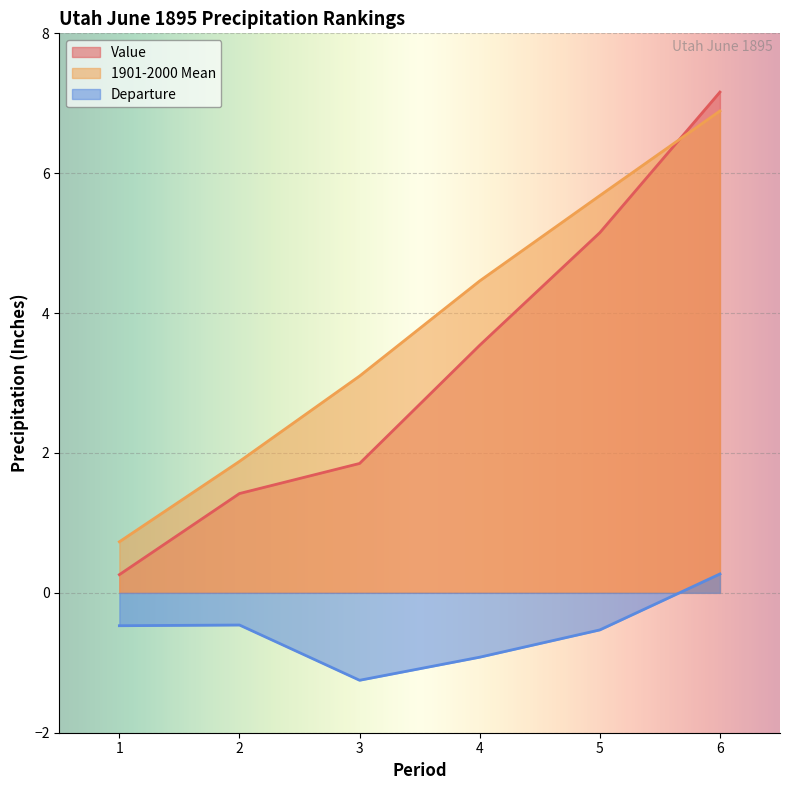

True or false: Value and Departure cross at least once.

False